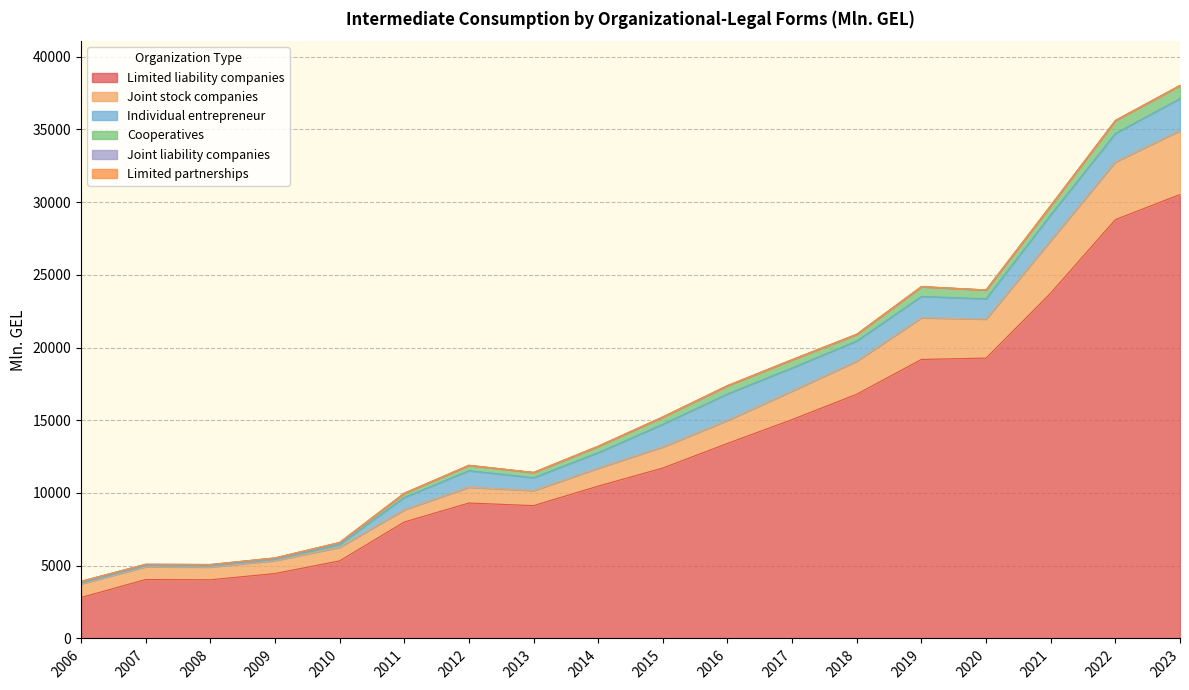

Which label corresponds to the smallest value in the chart?

2022